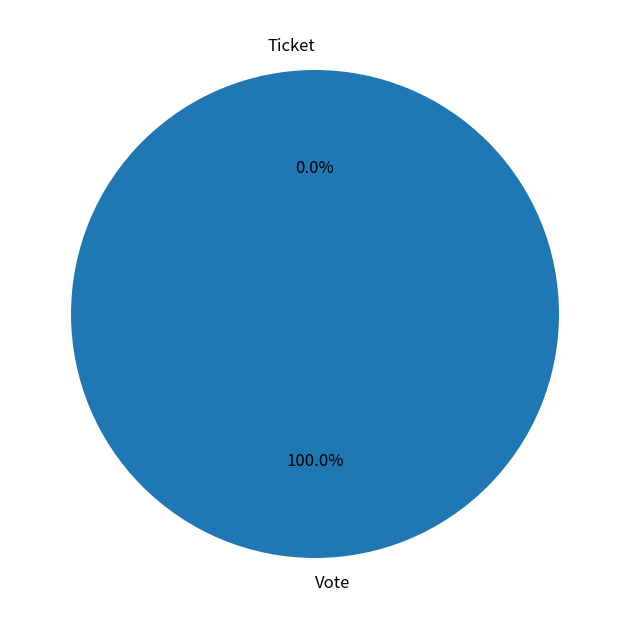

Which has a higher value, Vote or Ticket?

Vote